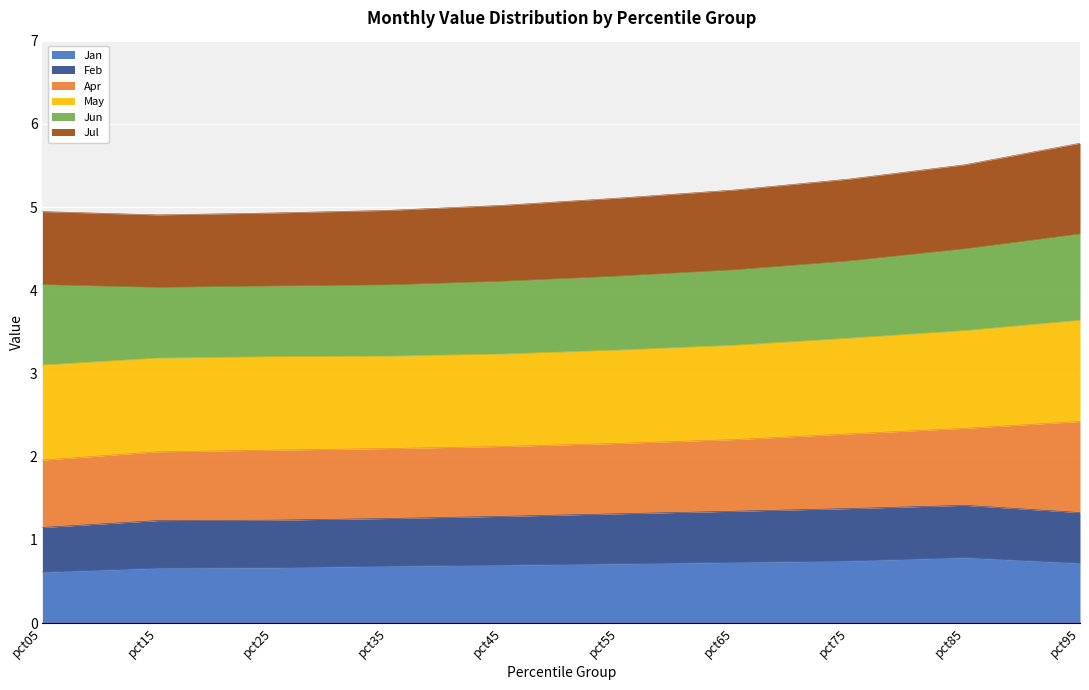

At which category is the sum across all series the highest?

pct95